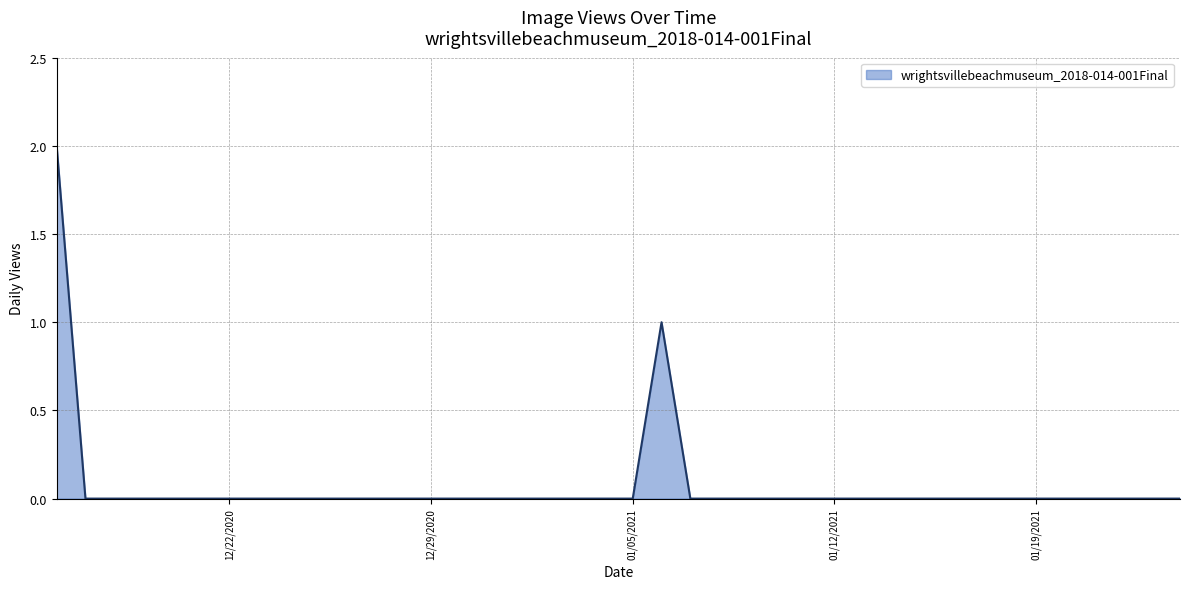

At which category does the chart reach its minimum across all series?

2020-12-17